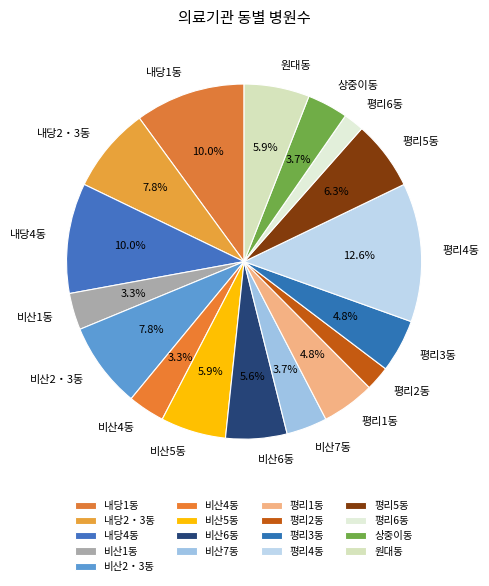

What percentage do 비산5동 and 내당4동 together represent?

16.0%